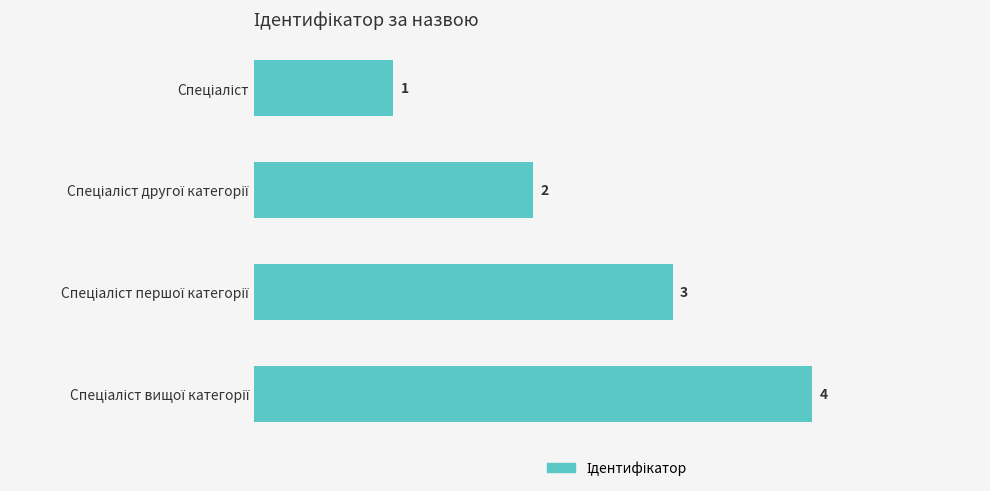

What is the value of the 3rd bar from the top?

3